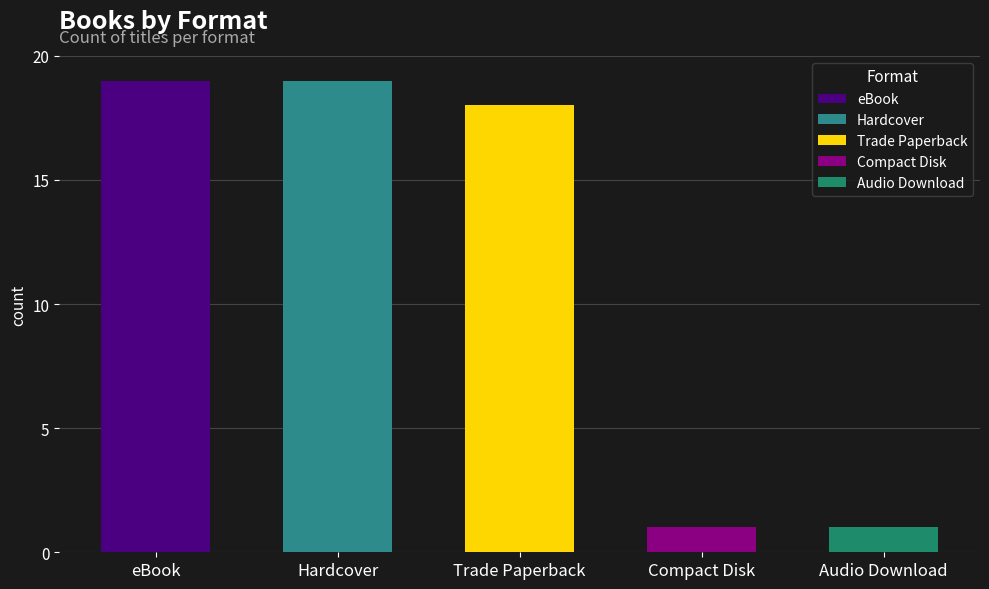

What is the change in value from Trade Paperback to Audio Download?

-17